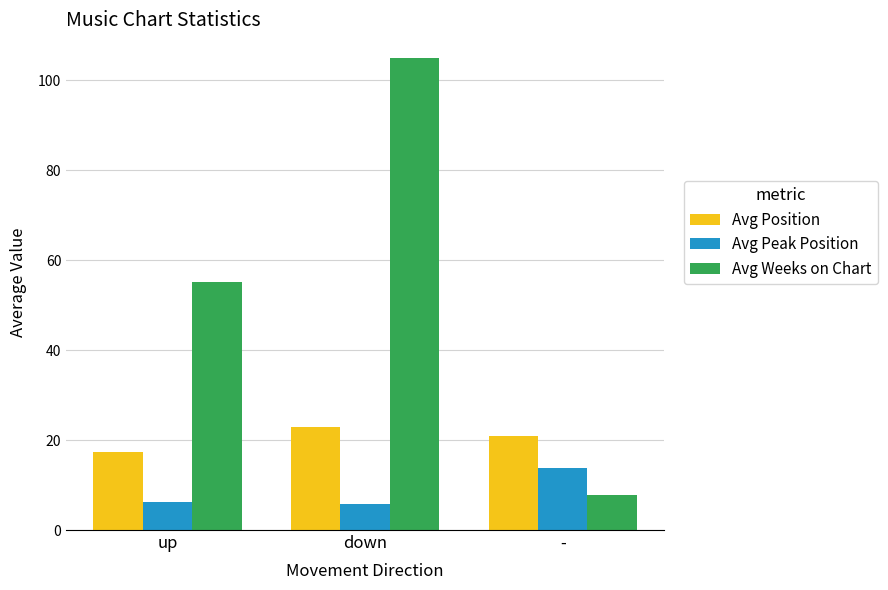

What is the maximum value for Avg Peak Position?

13.8